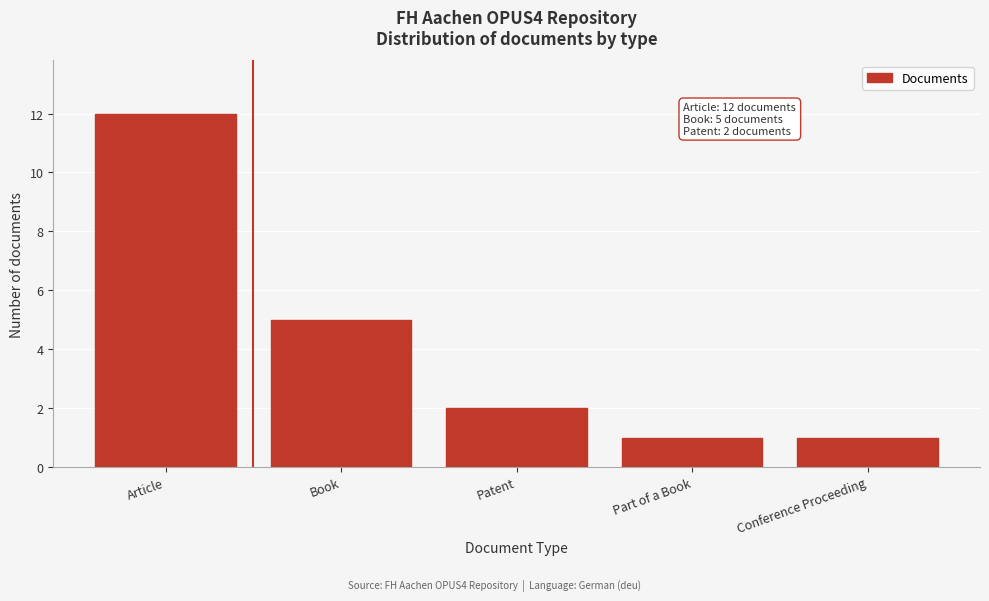

Reading left to right, what are all the values shown in this chart?

Article=12	Book=5	Patent=2	Part of a Book=1	Conference Proceeding=1